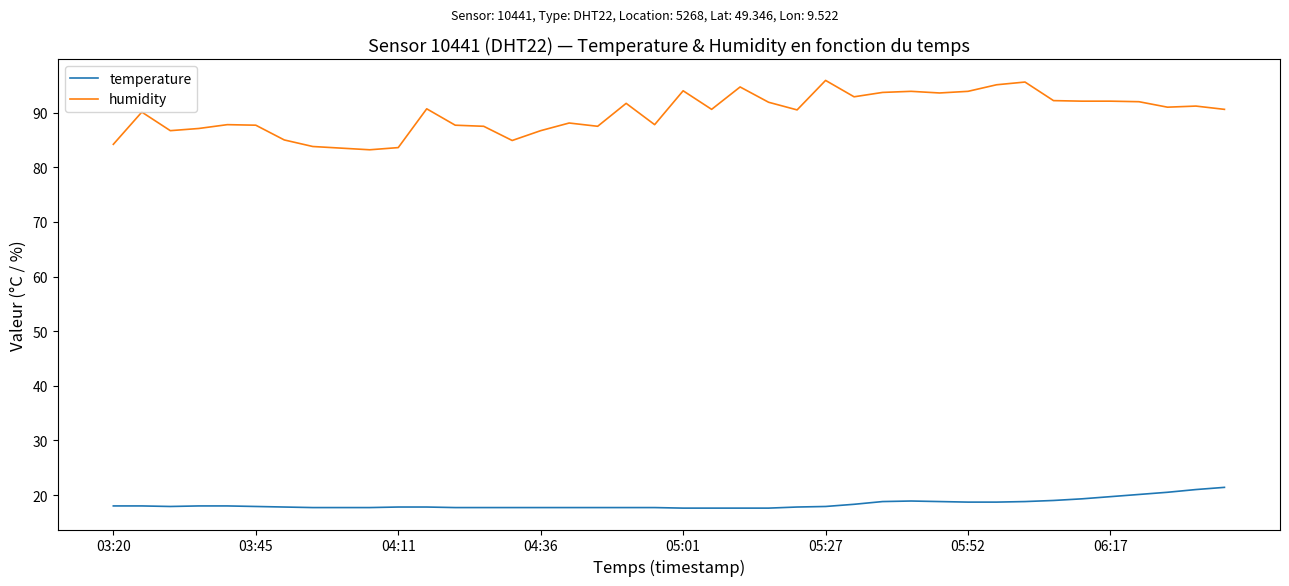

Which series has the largest total across all categories?

humidity